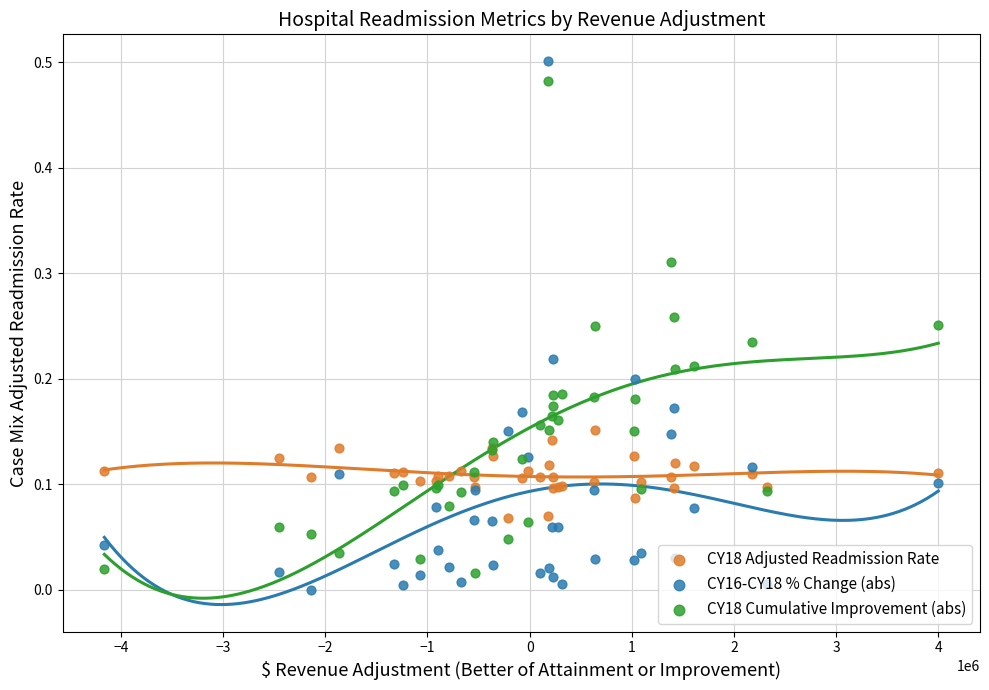

Which series contains the lowest Y value?

CY16-CY18 % Change (abs)